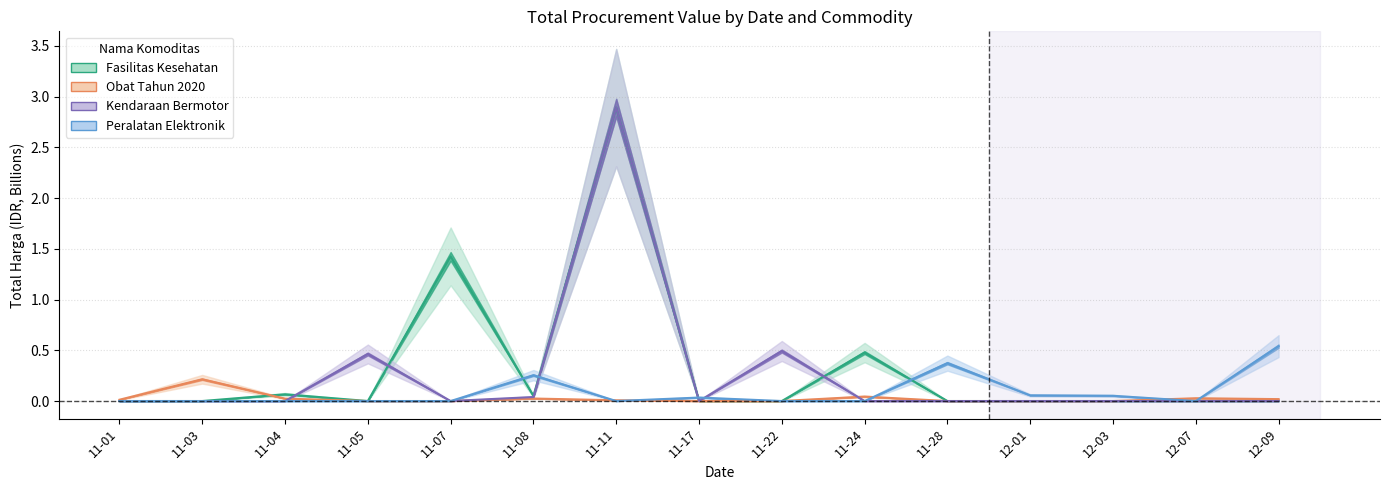

Reading left to right, what are all the values shown in this chart?

Fasilitas Kesehatan: 0.0	0.0	0.1	0.0	1.4	0.0	2.9	0.0	0.0	0.5	0.0	0.0	0.0	0.0	0.0
Obat Tahun 2020: 0.0	0.2	0.0	0.0	0.0	0.0	0.0	0.0	0.0	0.0	0.0	0.0	0.0	0.0	0.0
Kendaraan Bermotor: 0.0	0.0	0.0	0.5	0.0	0.0	2.9	0.0	0.5	0.0	0.0	0.0	0.0	0.0	0.0
Peralatan Elektronik: 0.0	0.0	0.0	0.0	0.0	0.3	0.0	0.0	0.0	0.0	0.4	0.1	0.1	0.0	0.5